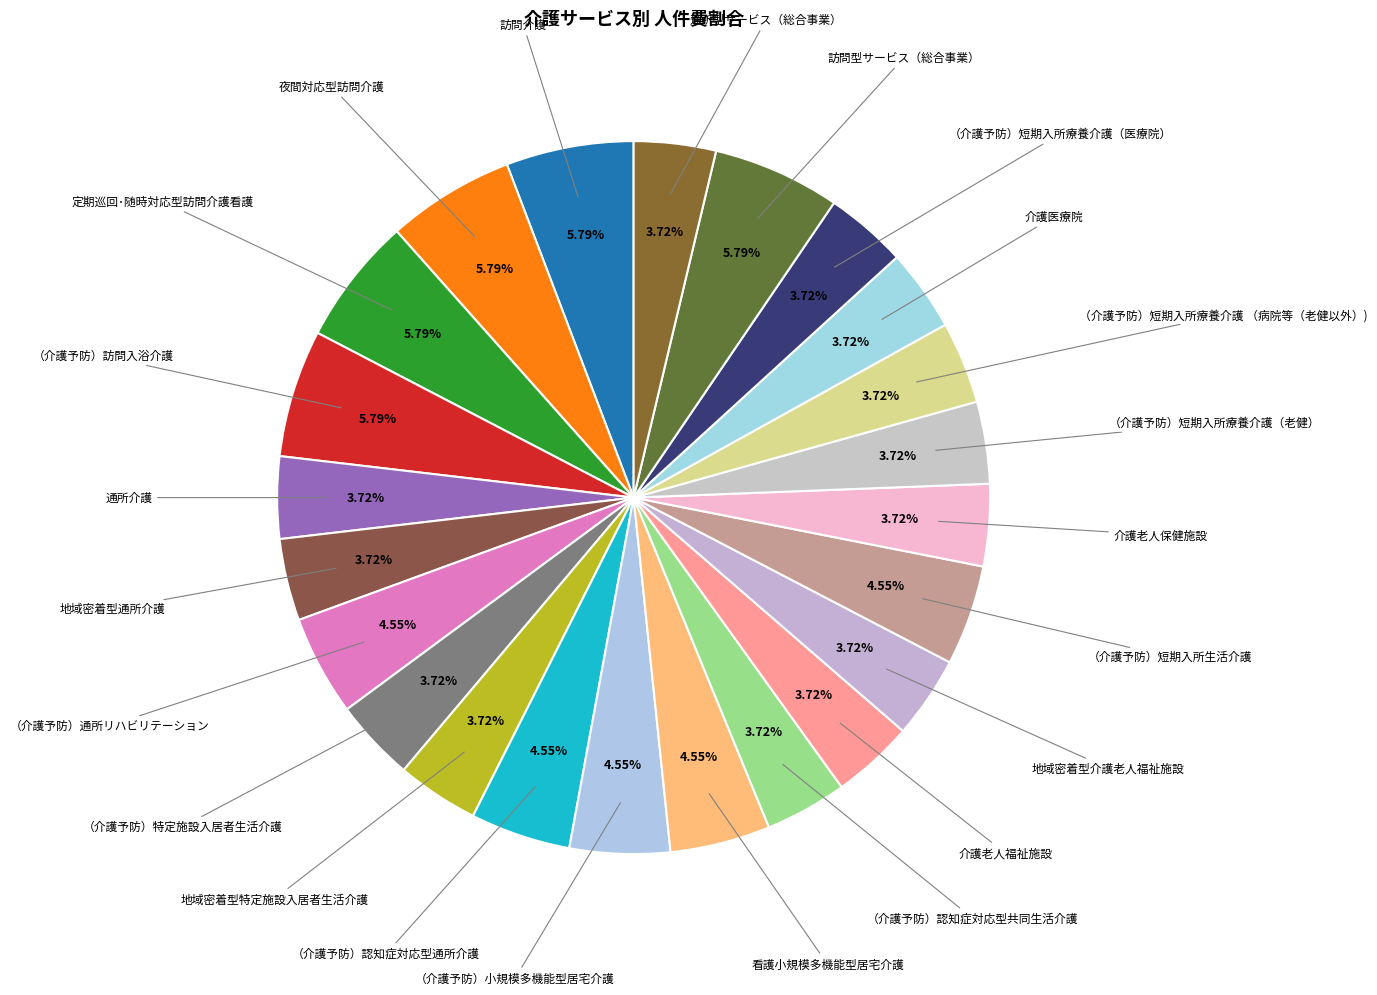

To the nearest percent, what is the difference between the largest and smallest slice percentages?

2%